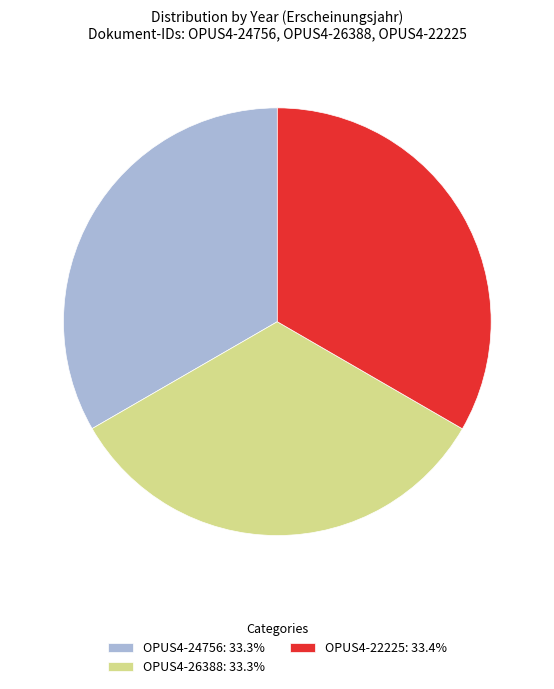

Is there a majority slice in this chart?

No